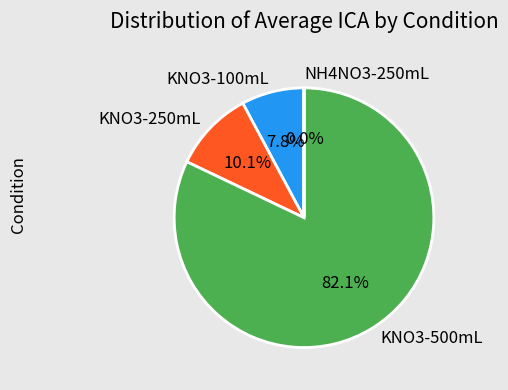

Which slice is the largest?

KNO3-500mL